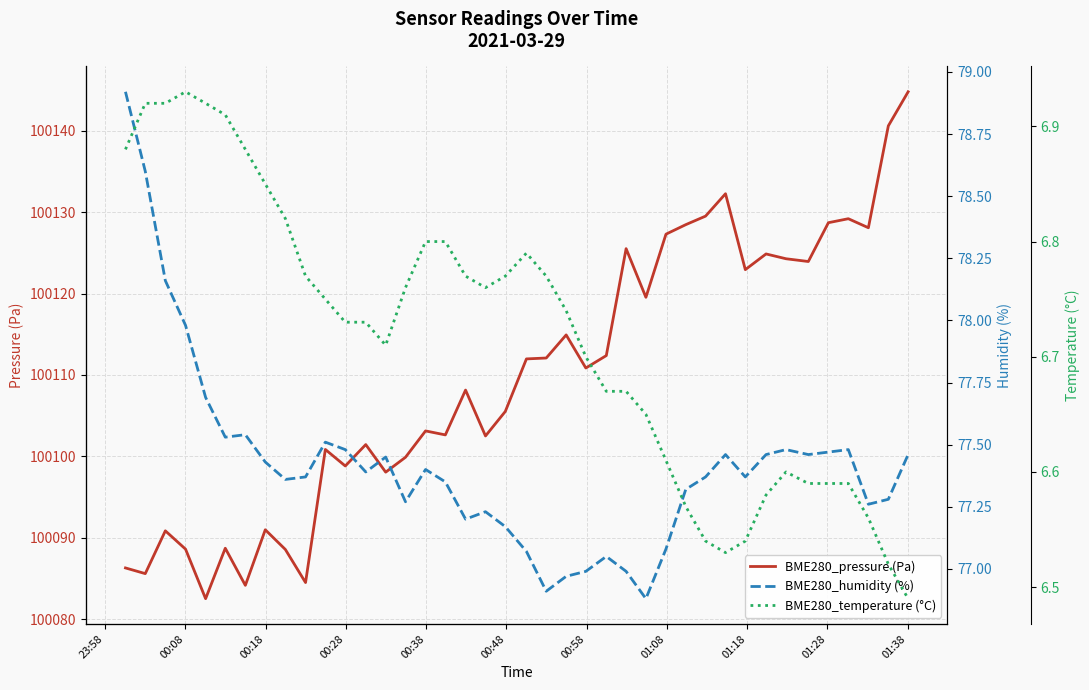

How many values in the BME280_humidity (%) series are below 77?

5